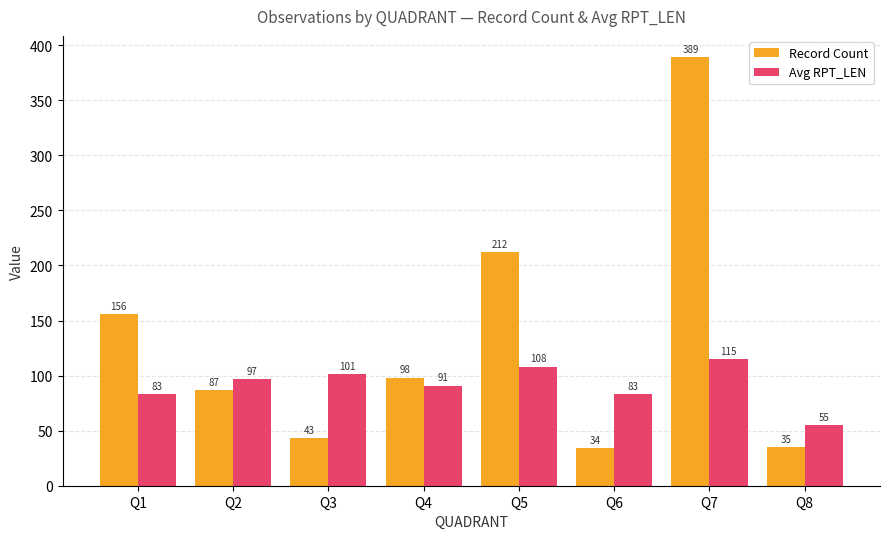

How many categories are shown in the chart?

8